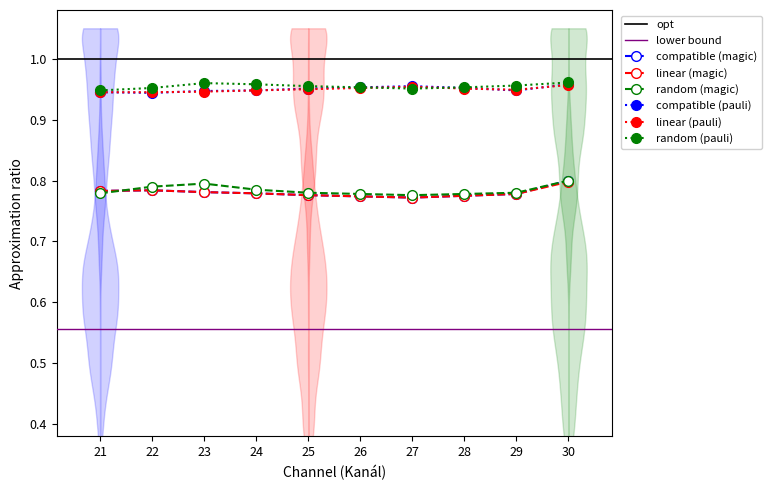

How many interior local peaks does the mean Lon-min (magic) series have?

1